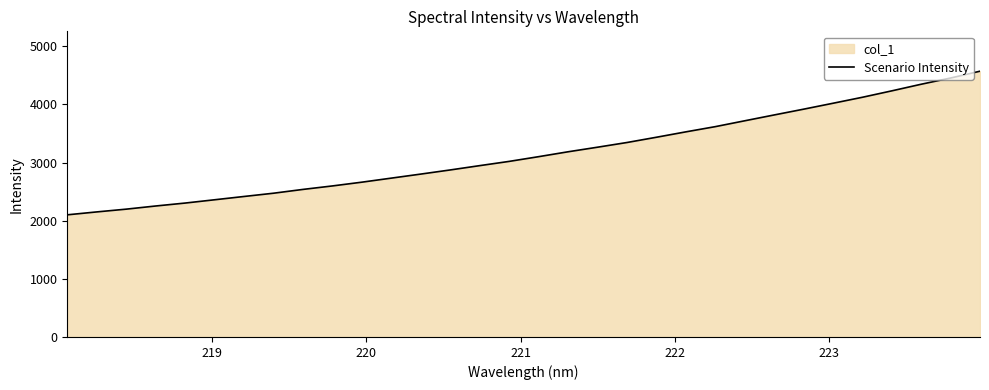

What is the smallest value displayed?

2100.3